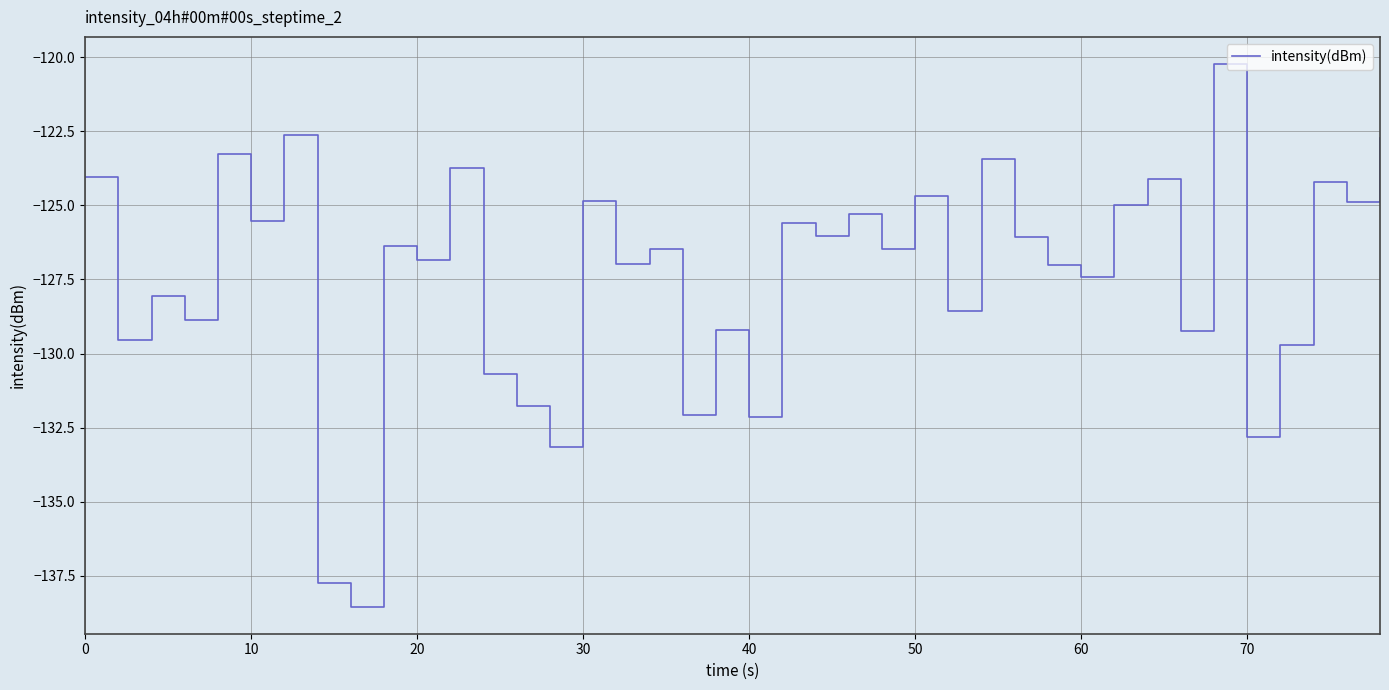

What is the difference between the maximum and minimum values?

18.3